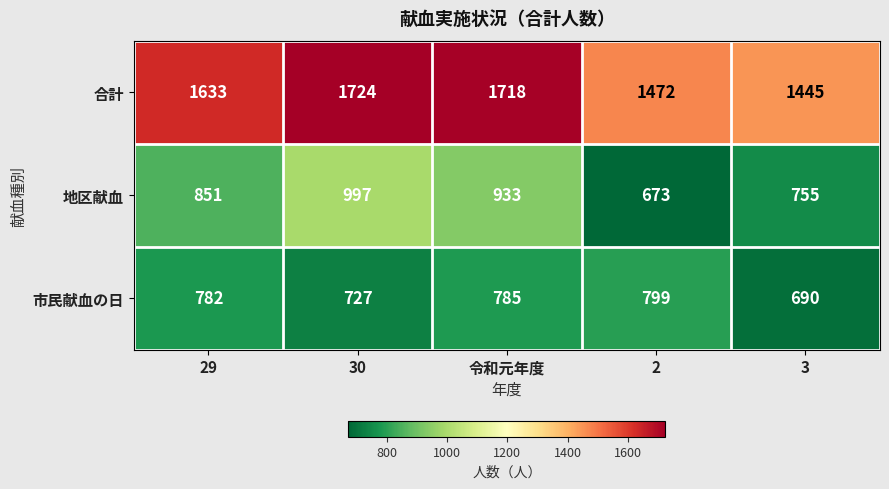

Which label corresponds to the largest value in the chart?

30